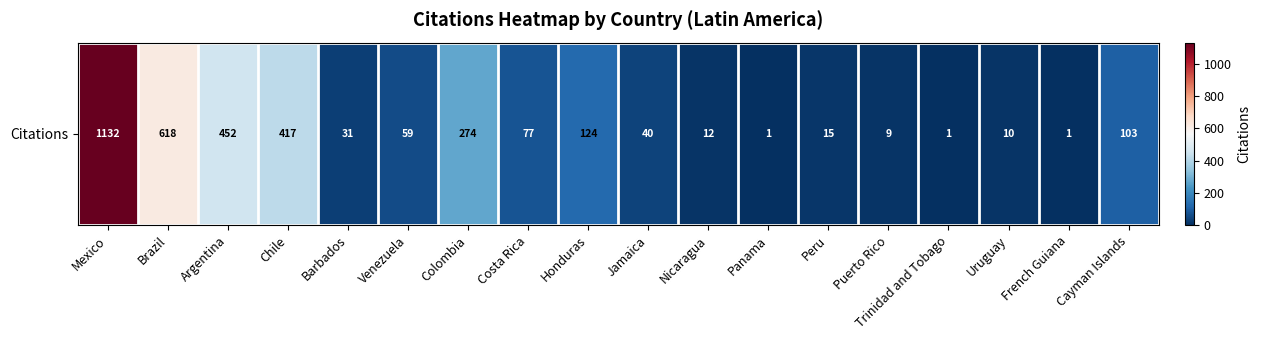

How many data points are less than 59?

9